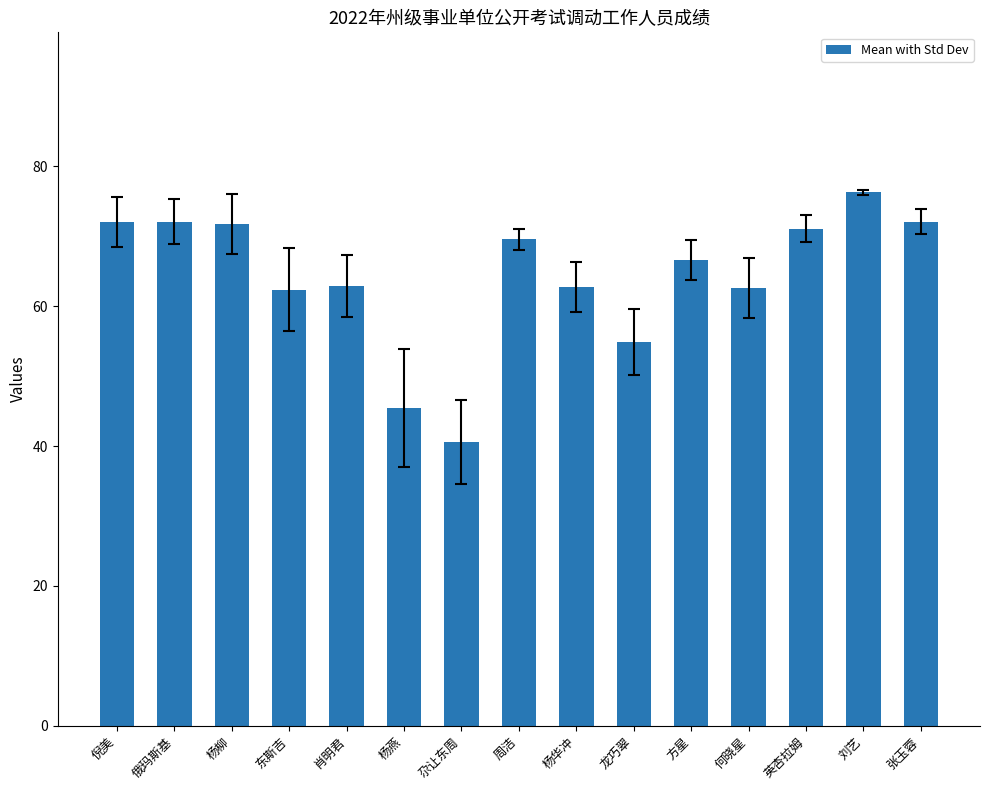

The chart shows a value of 72.1 at 俄玛斯基. True or false?

True